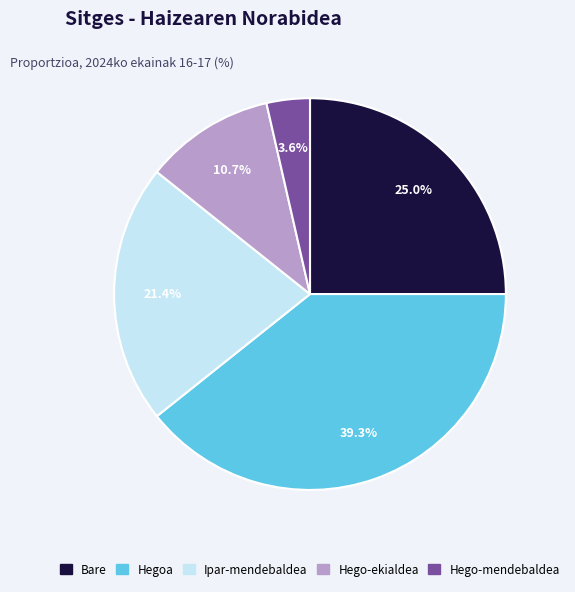

Does any single category account for the majority?

No